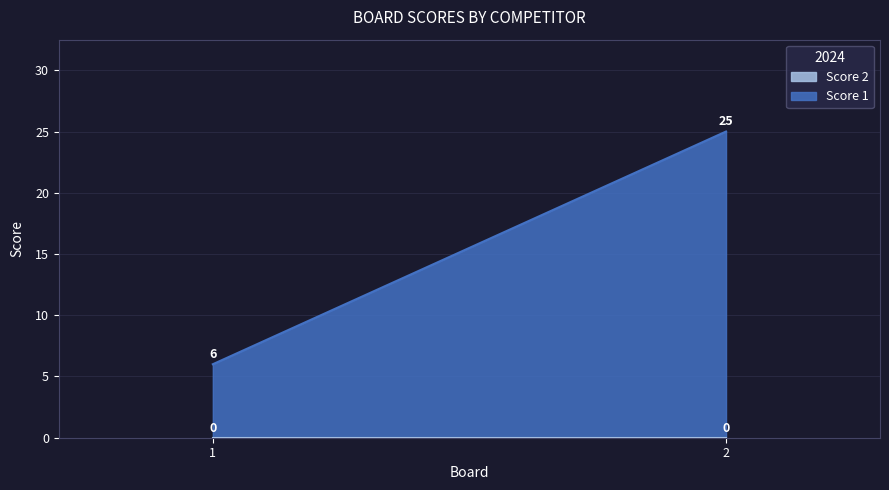

Rank the series by their average value, from lowest to highest.

Score 2, Score 1